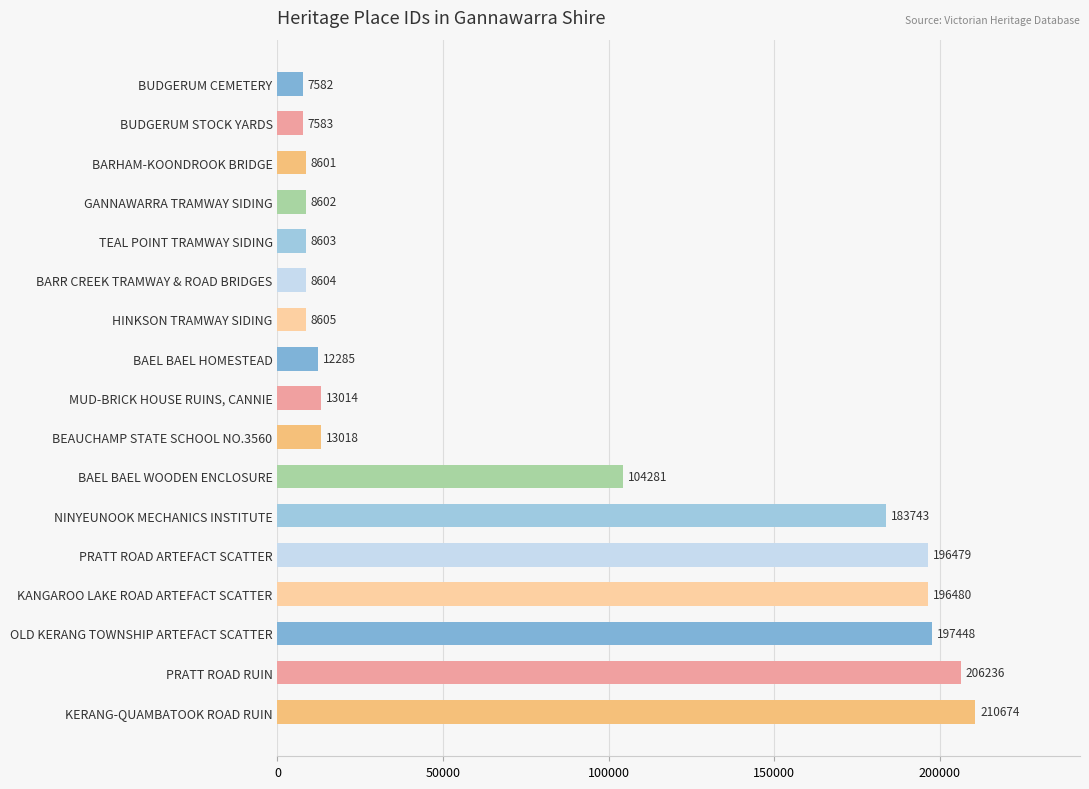

What is the average value?

81873